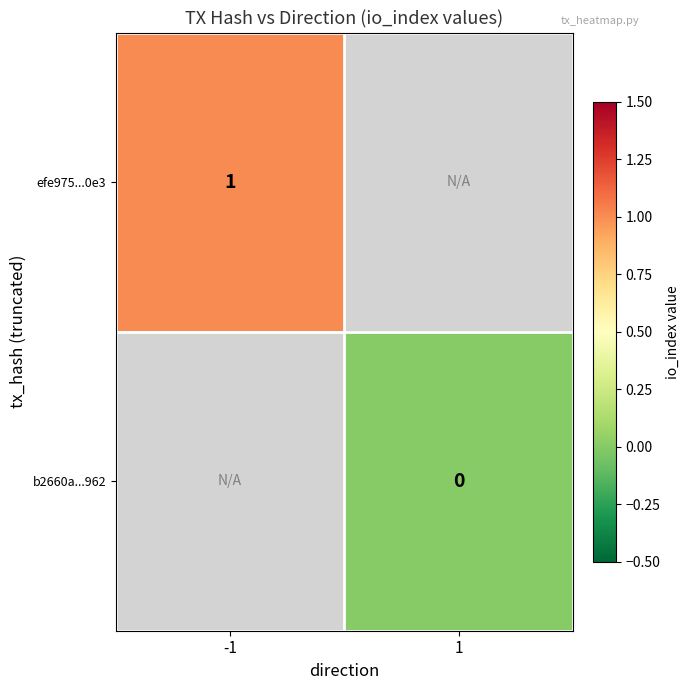

True or false: efe975...0e3 has a value of 1 at -1.

True